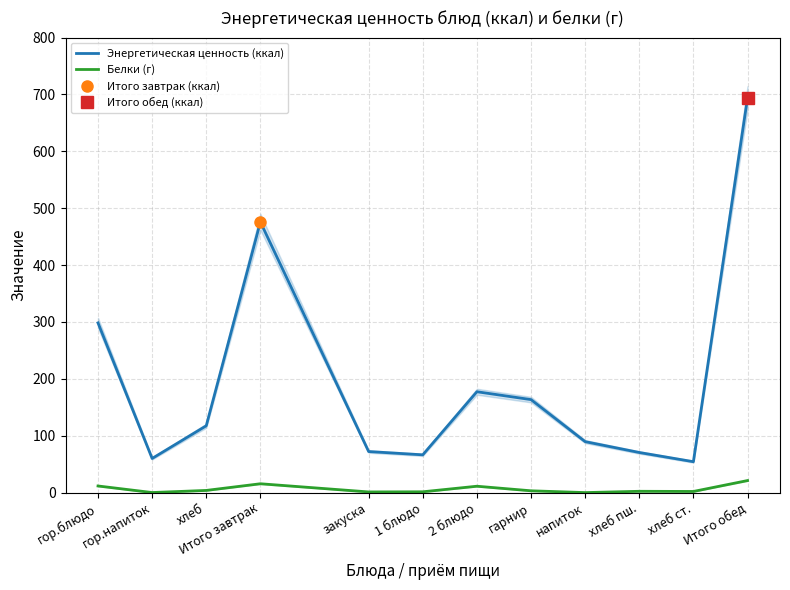

Which label corresponds to the largest value in the chart?

Итого обед